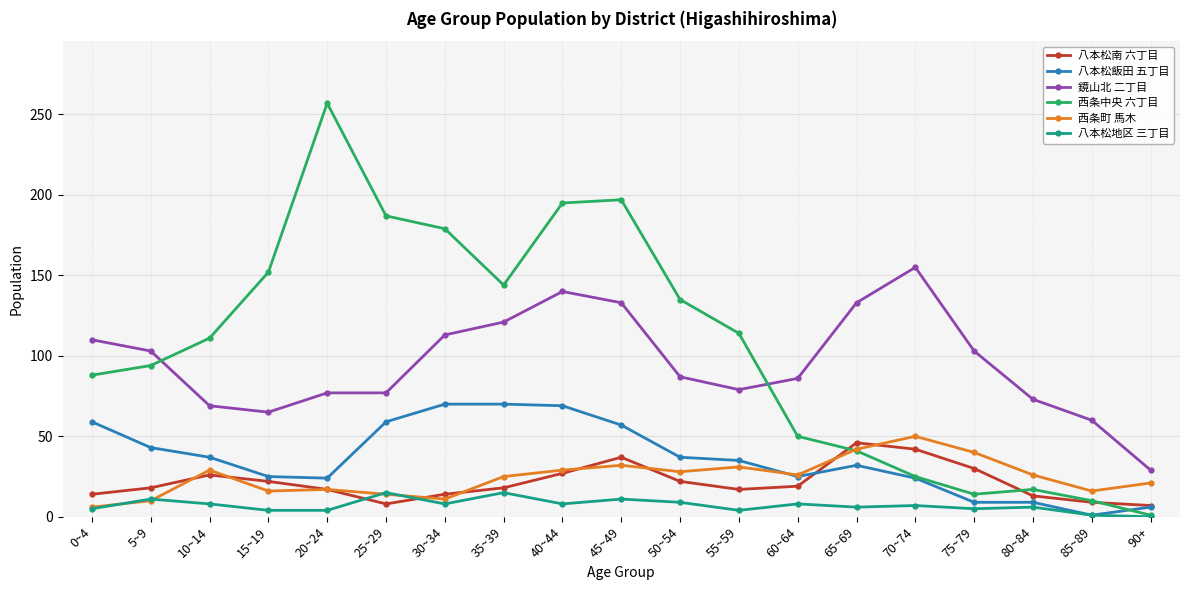

True or false: 鏡山北 二丁目 and 八本松地区 三丁目 cross at least once.

False